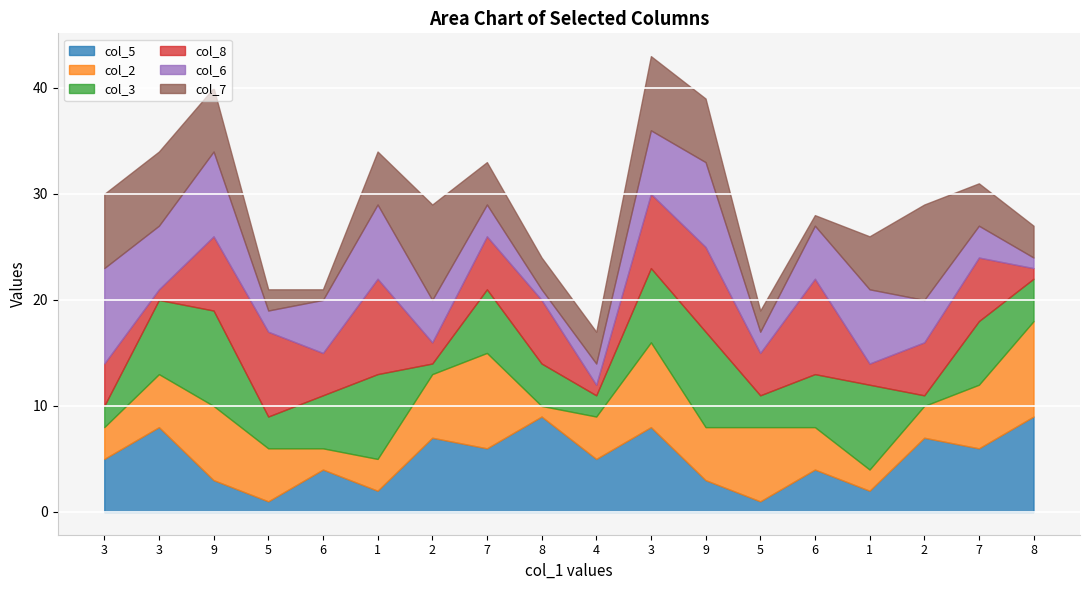

Which series has the largest total across all categories?

col_5